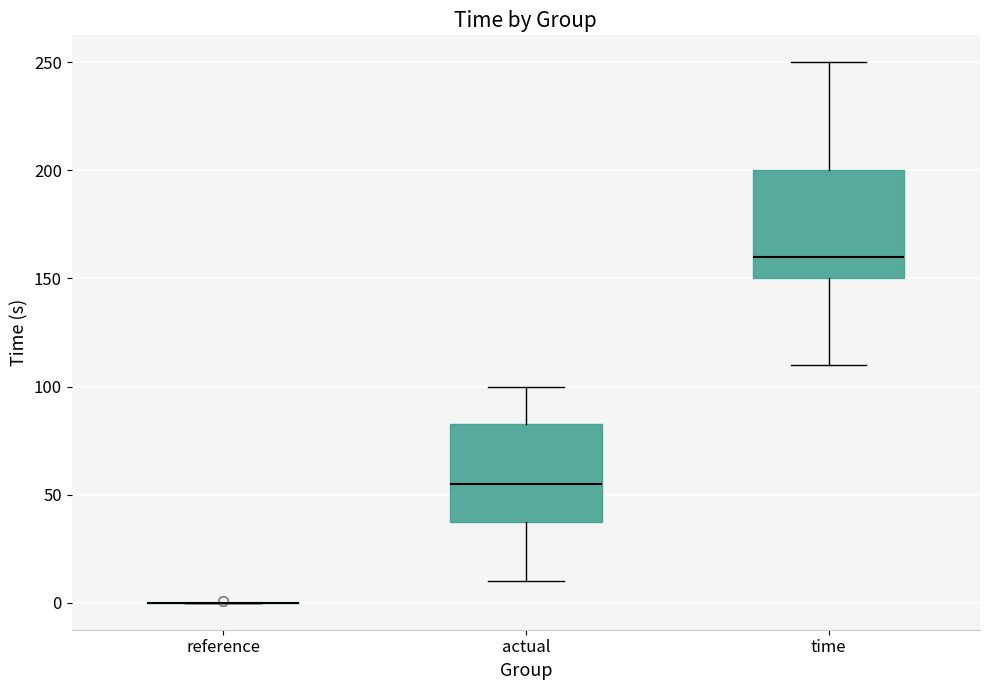

Reading left to right, transcribe this box plot: for each box, give where its median line is, the range the box spans, and where its two whiskers end, as read against the y-axis. The values are not printed on the chart, so give them approximately, as read against the axis.

reference: box collapsed to a line at 0, whiskers 0 to 0
actual: median 55, box 40 to 85, whiskers 10 to 100
time: median 160, box 150 to 200, whiskers 110 to 250